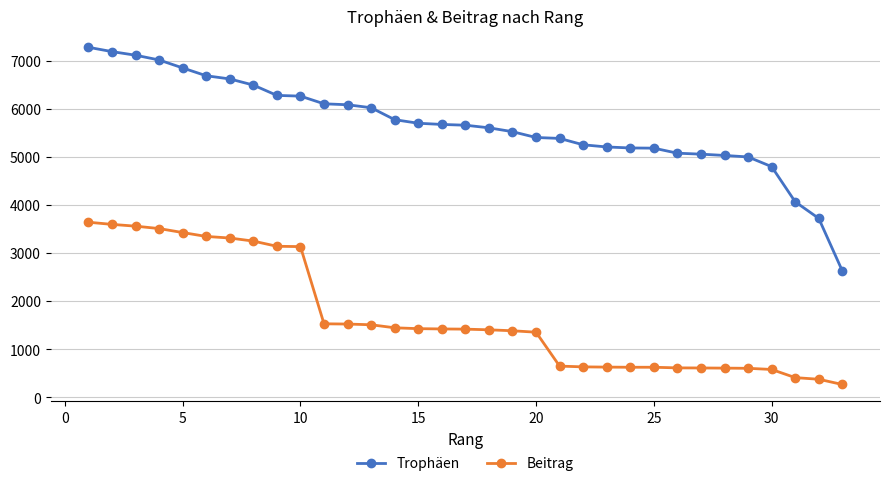

What is the value of the Beitrag point at the 1st from the left?

3643